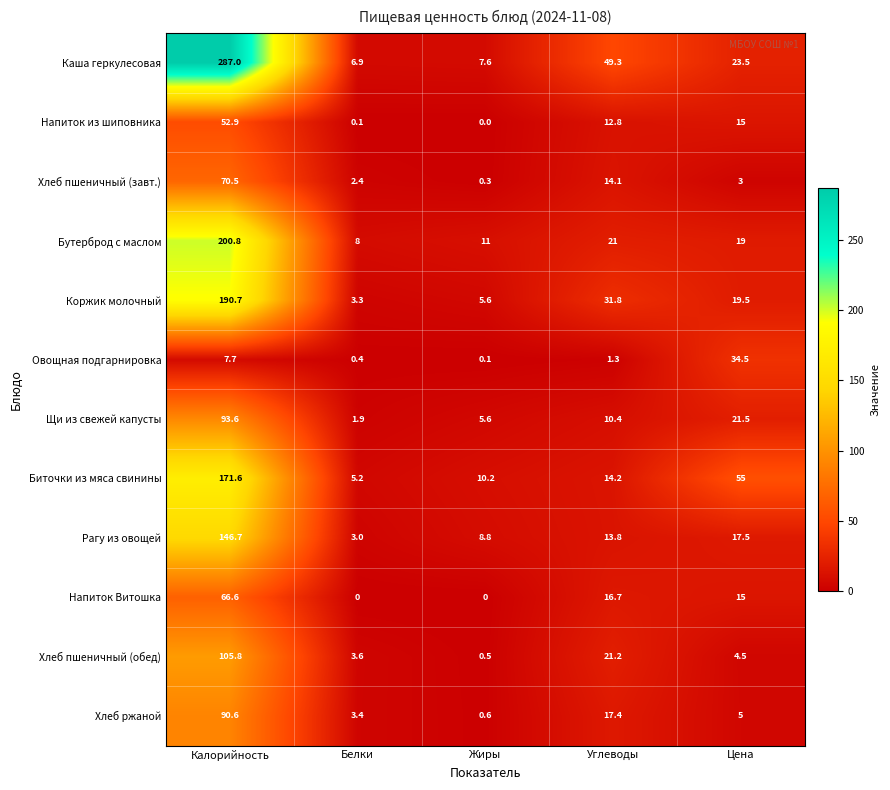

What is the sum of the Рагу из овощей values at Цена and Углеводы?

31.3